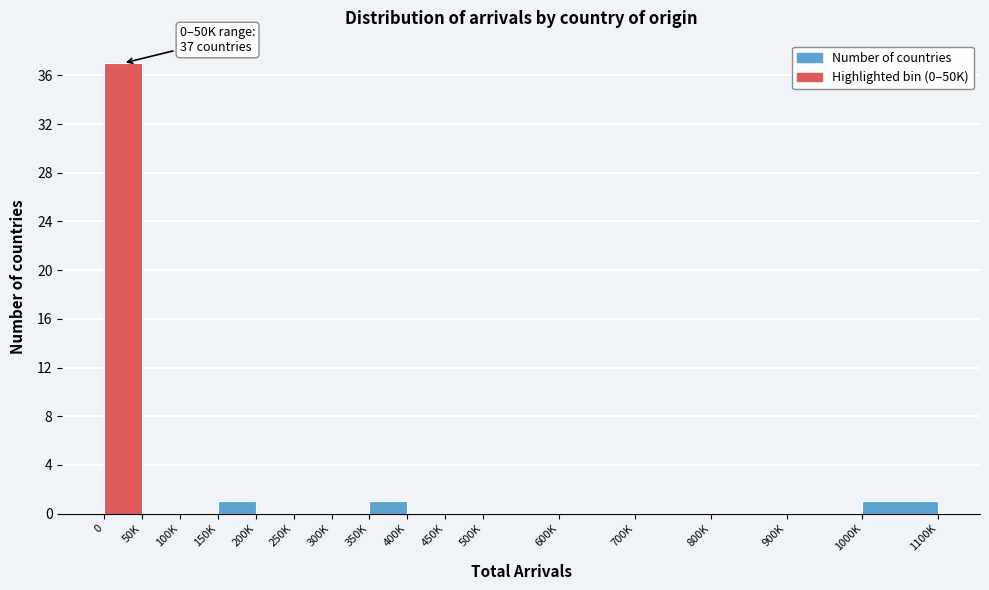

Reading right to left, extract all data points from this chart.

1000K=1	900K=0	800K=0	700K=0	600K=0	500K=0	450K=0	400K=0	350K=1	300K=0	250K=0	200K=0	150K=1	100K=0	50K=0	0=37